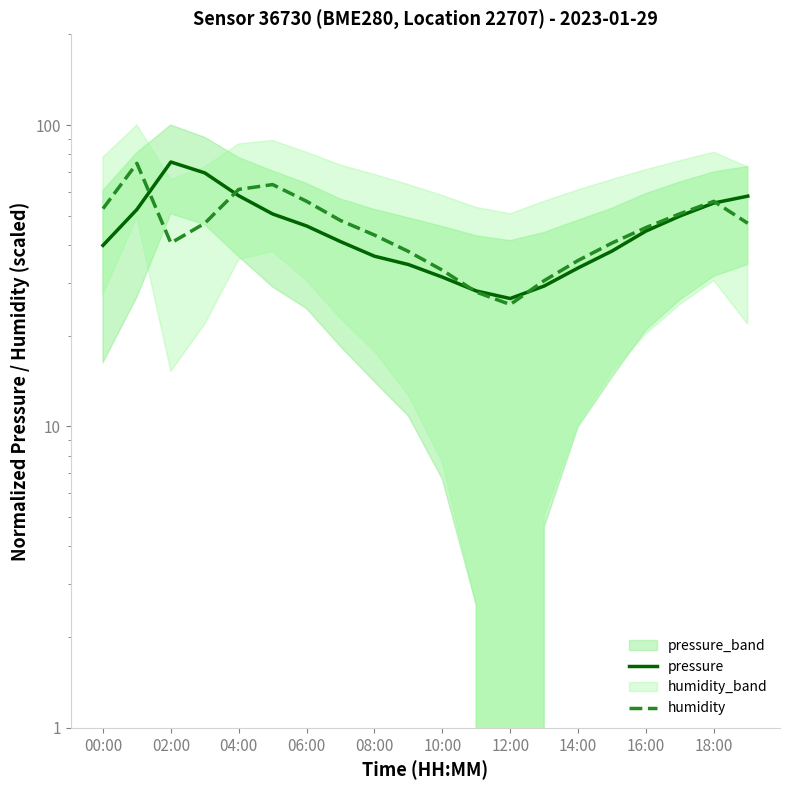

How many lines are shown in the chart?

2